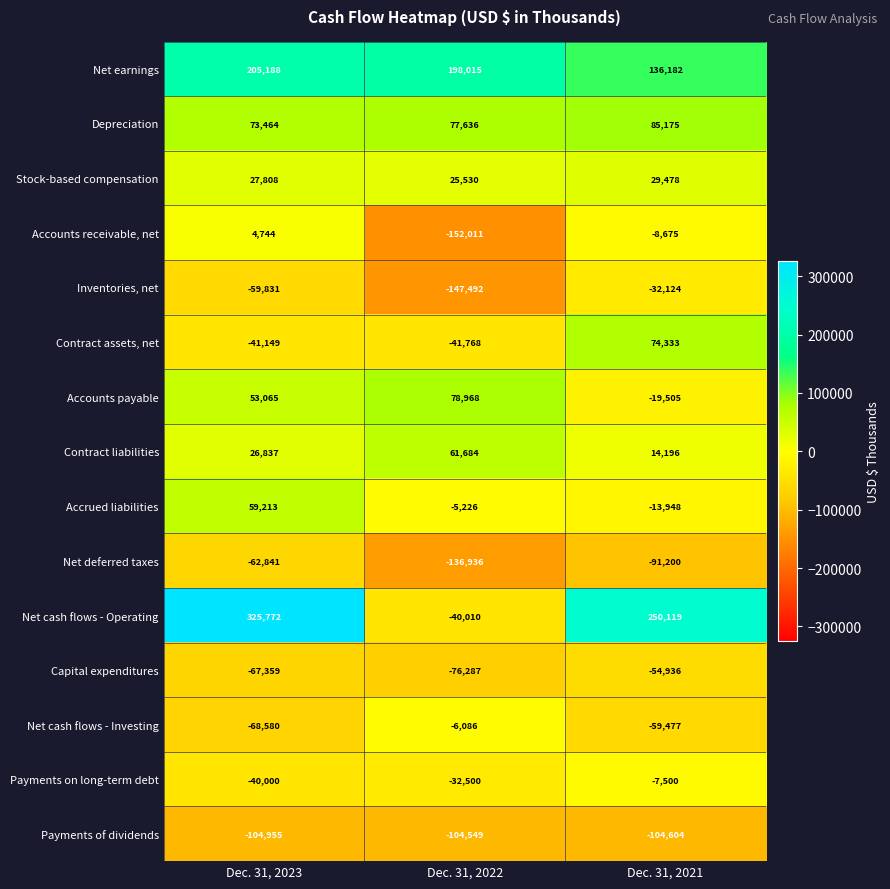

Where is Net deferred taxes nearest to the value -99888?

Dec. 31, 2021